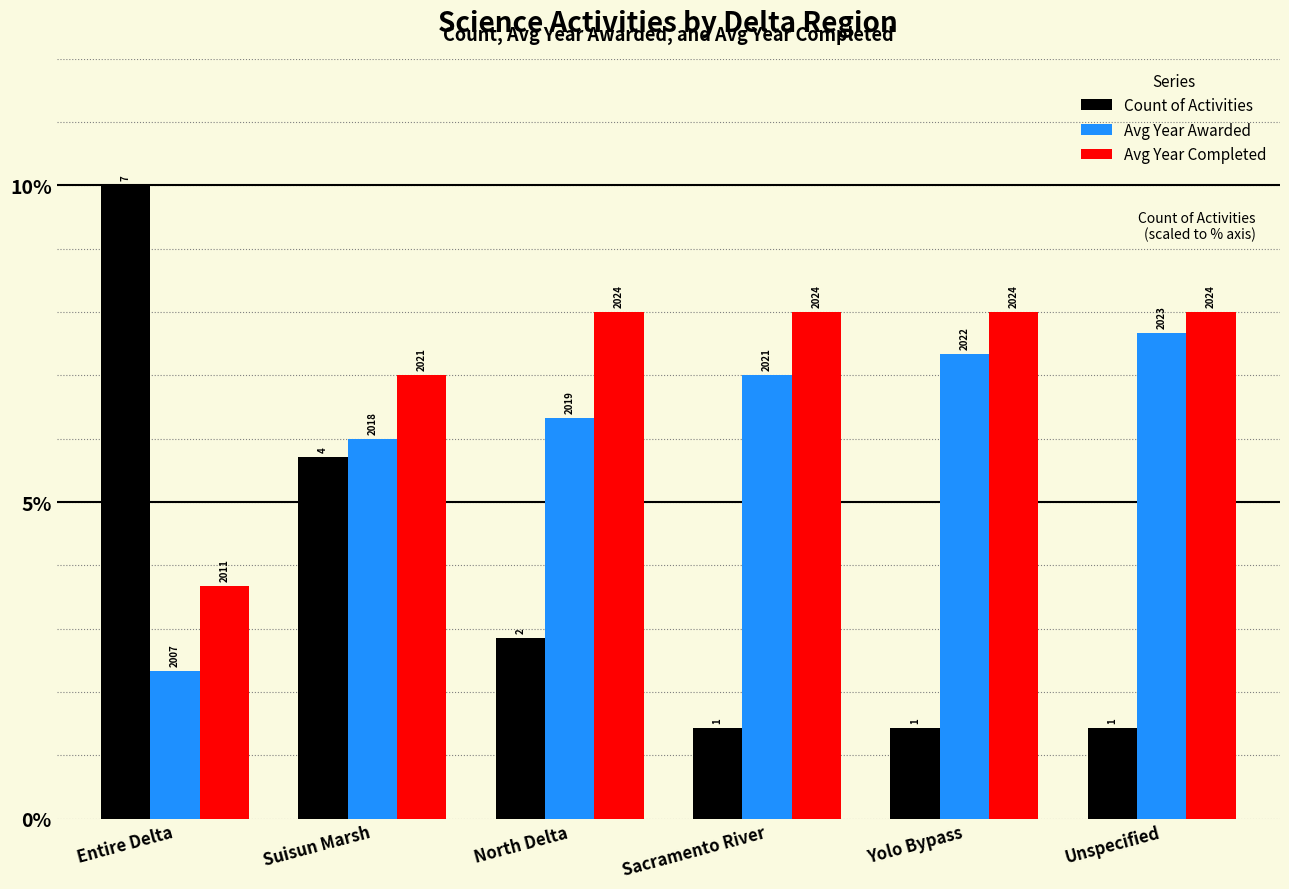

List the series in order of their overall mean, lowest first.

Count of Activities, Avg Year Awarded, Avg Year Completed